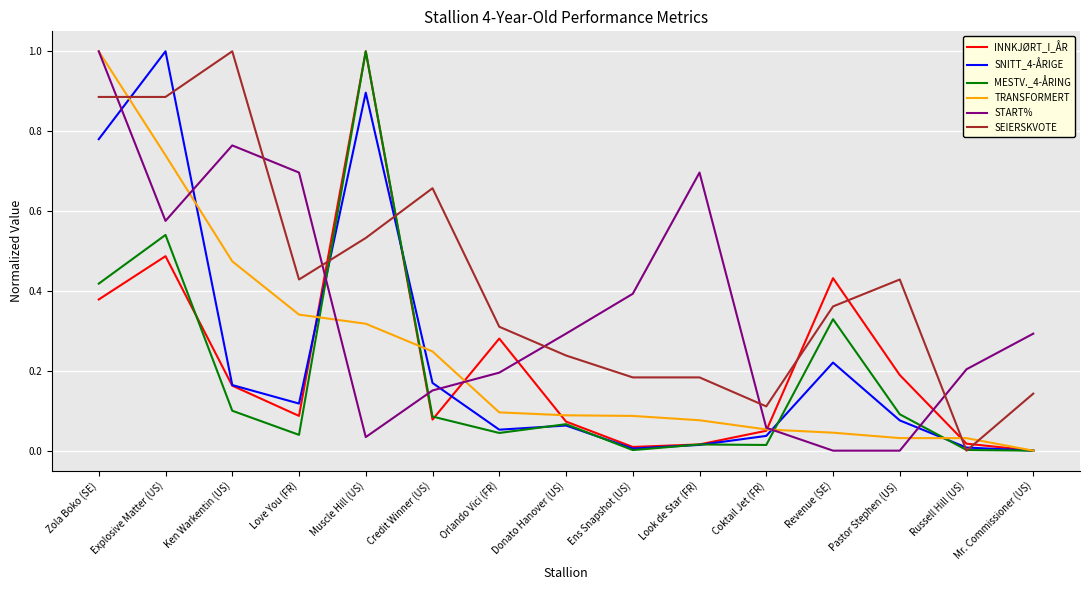

What position from the right is Mr. Commissioner (US)?

1